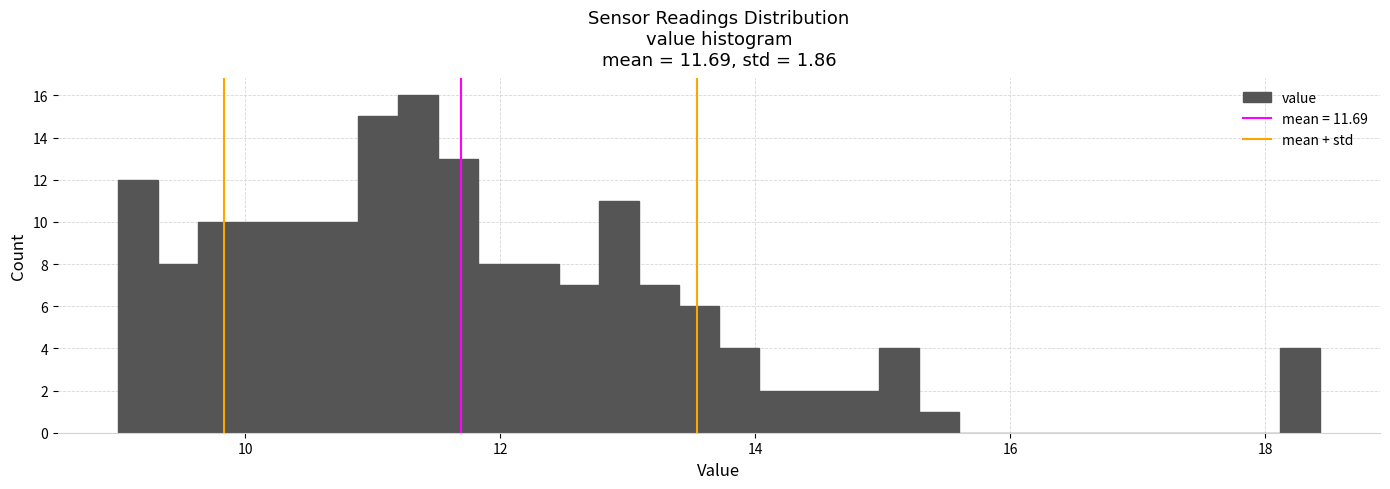

Around what value on the x-axis is the tallest bar? Give the approximate position of its centre, as read against the axis.

11.4